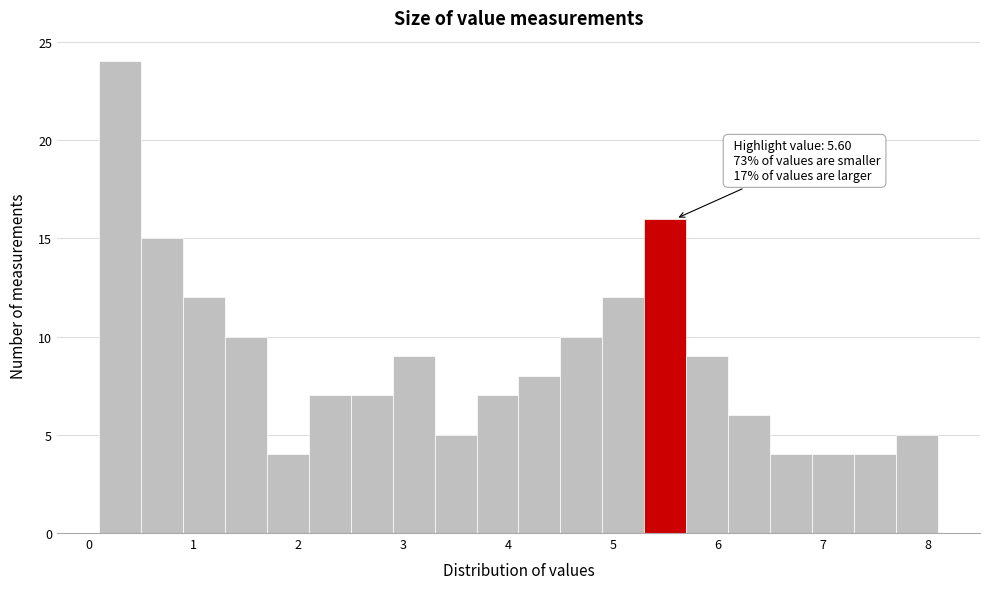

Which range on the x-axis has the tallest bar?

0.1 to 0.5